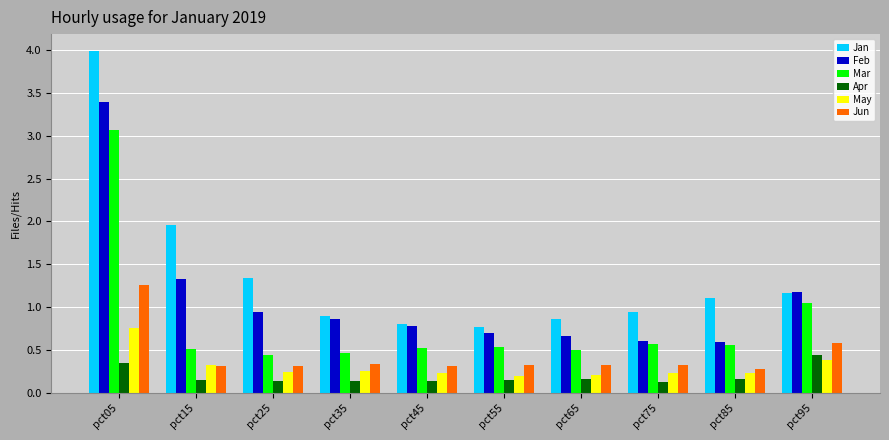

Is it true that Jan equals 1.2 at pct45?

False